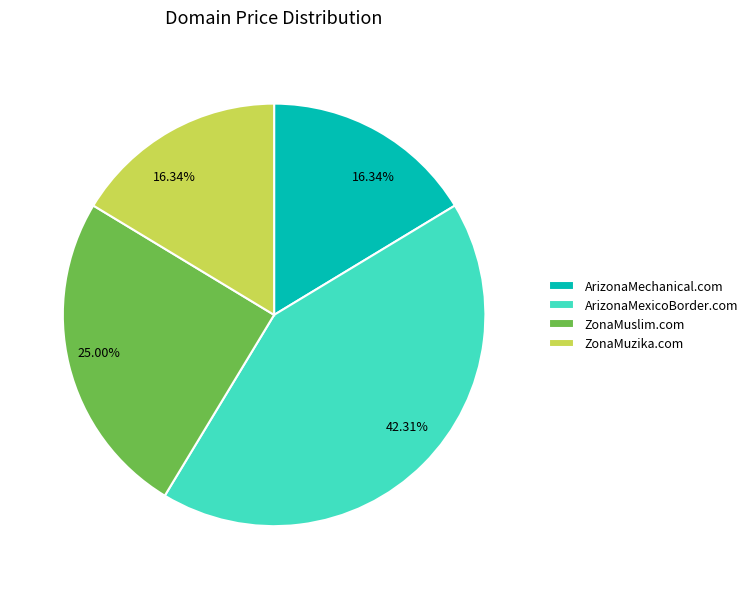

What percentage is the ArizonaMechanical.com slice, to the nearest percent?

16%